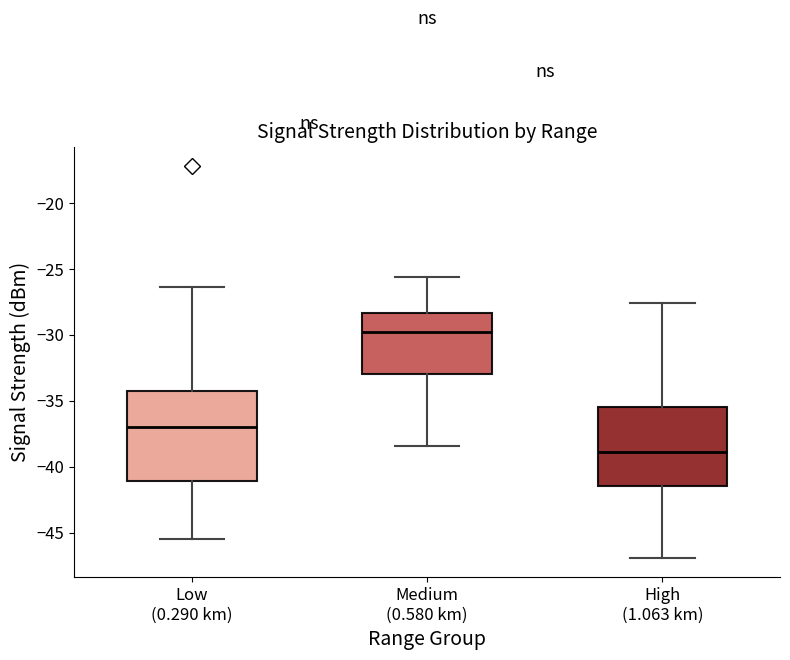

Comparing the boxes themselves (not the whiskers), which one is the tallest?

Low (0.290 km)